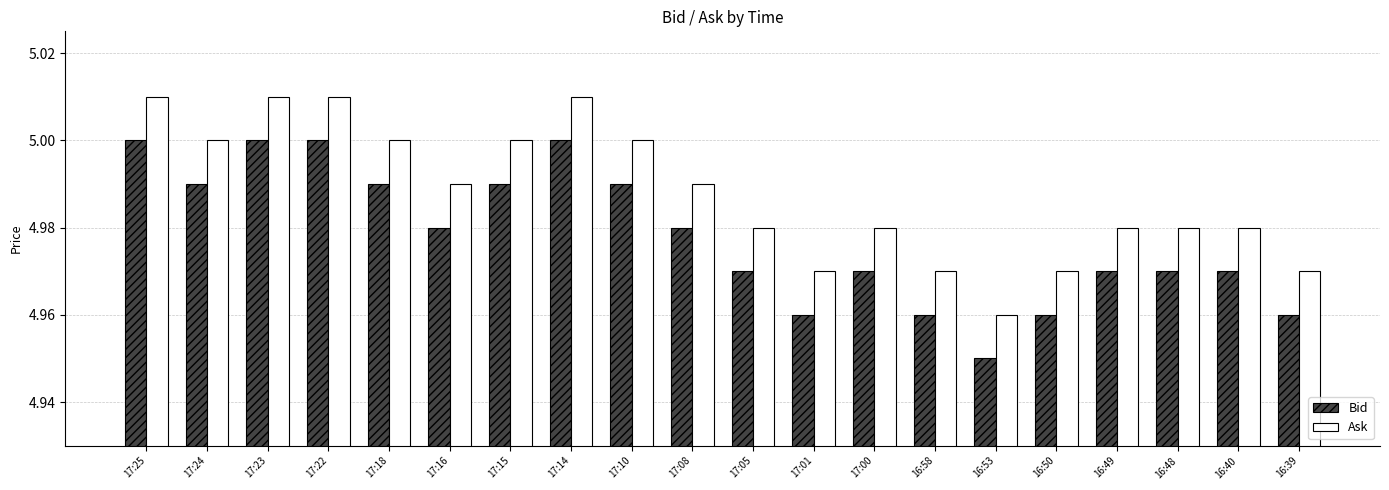

What is the total value across all series at 17:15?

10.0